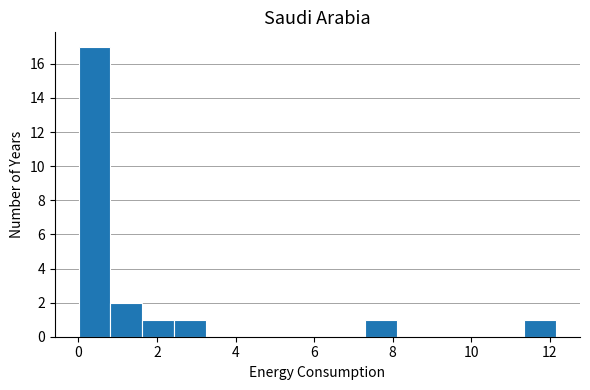

Reading left to right, list every bar in this chart as the range it spans on the x-axis followed by its height. Neither the bar edges nor the heights are printed on the chart, so give them approximately, as read against the axes.

0.0 to 0.8: 17
0.8 to 1.6: 2
1.6 to 2.4: 1
2.4 to 3.2: 1
3.2 to 4.0: 0
4.0 to 4.8: 0
4.8 to 5.6: 0
5.6 to 6.4: 0
6.4 to 7.2: 0
7.2 to 8.2: 1
8.2 to 9.0: 0
9.0 to 9.8: 0
9.8 to 10.6: 0
10.6 to 11.4: 0
11.4 to 12.2: 1